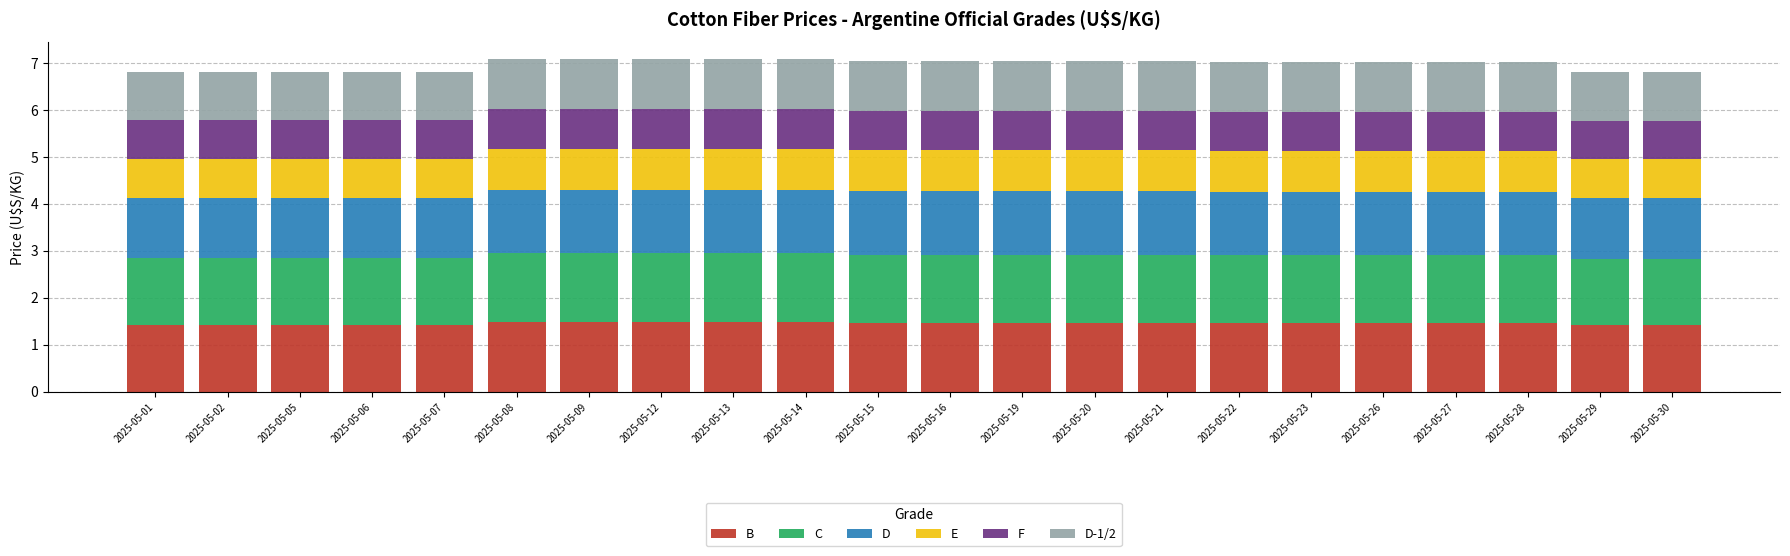

What is the sum of the B values at 2025-05-02 and 2025-05-27?

2.9